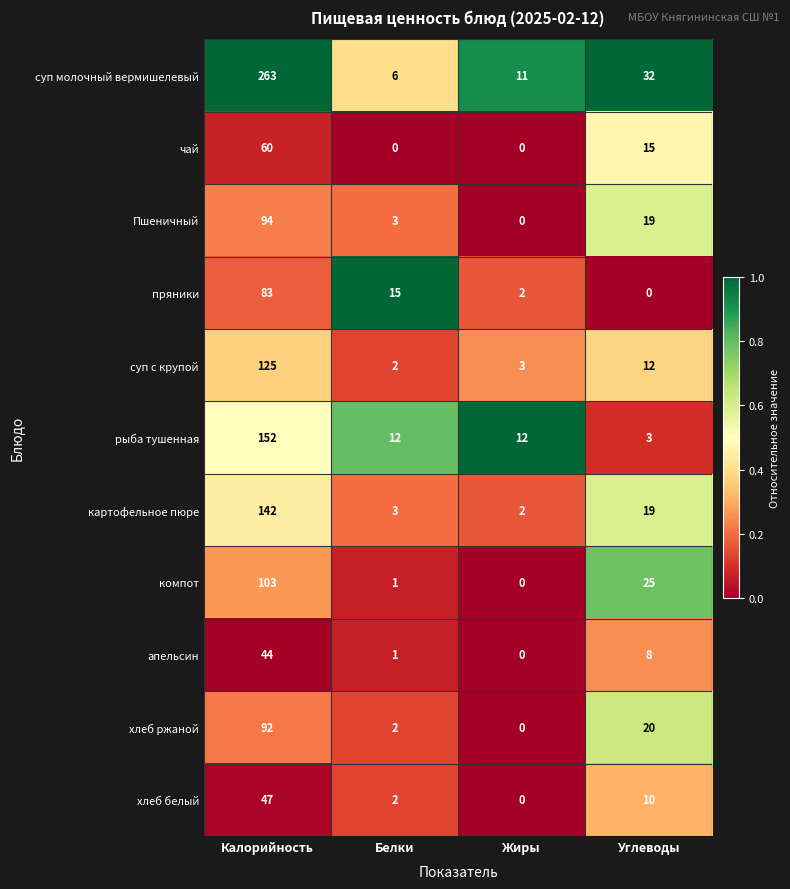

The апельсин series shows 1 at Белки. True or false?

True